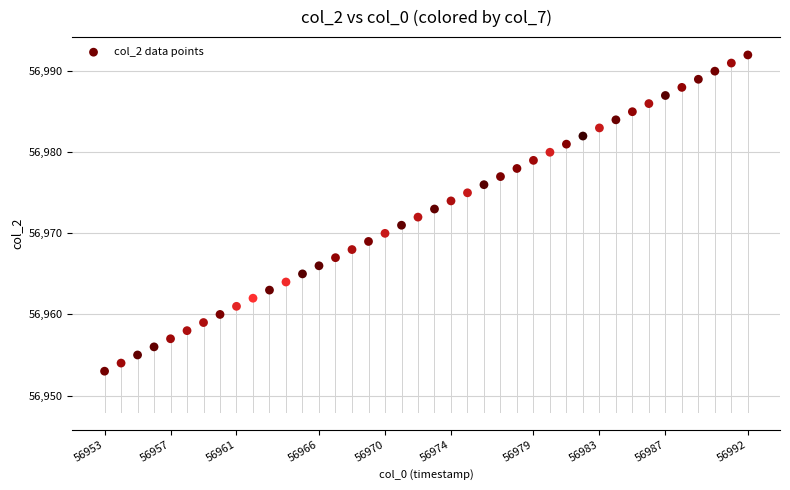

What is the range of Y values (max minus min)?

39